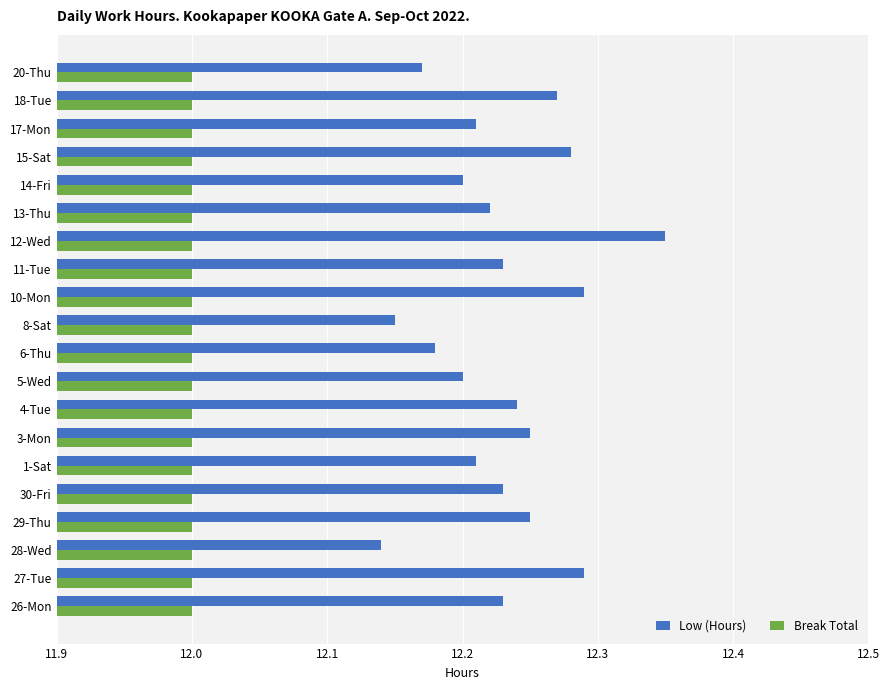

Which series has the largest total across all categories?

Low (Hours)